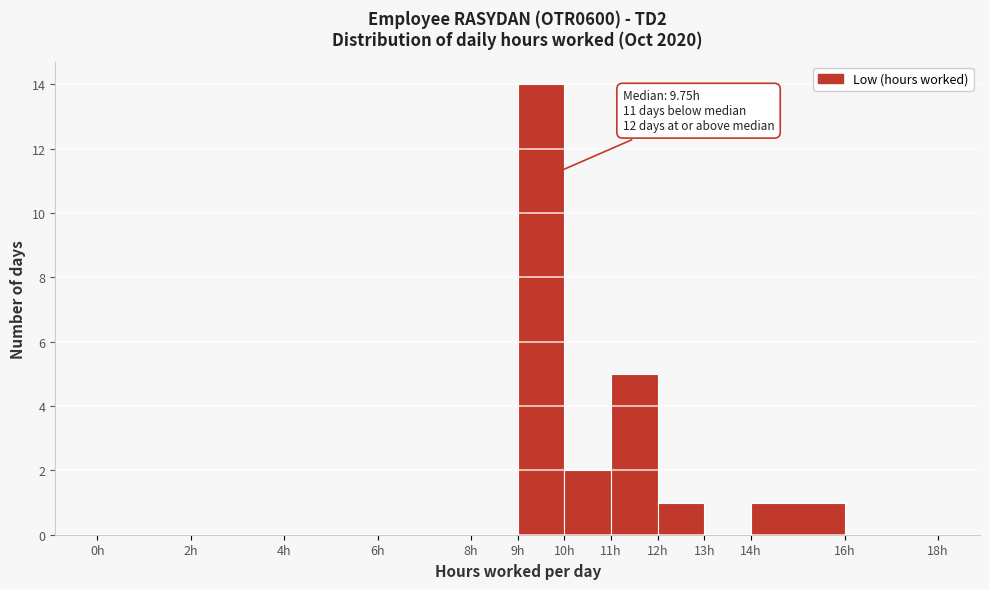

Over which range of the x-axis is the bar tallest?

9 to 10